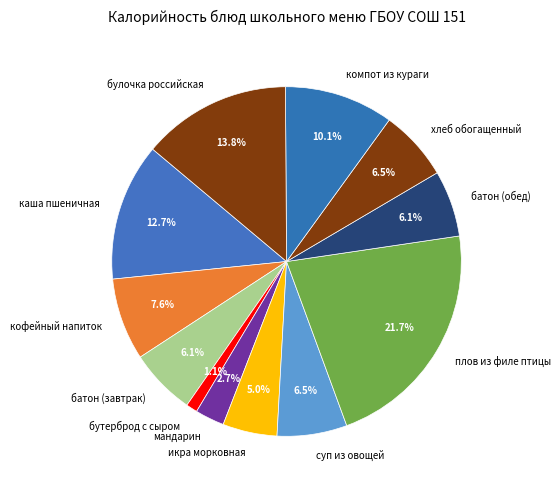

Which category has the biggest portion of the pie?

плов из филе птицы